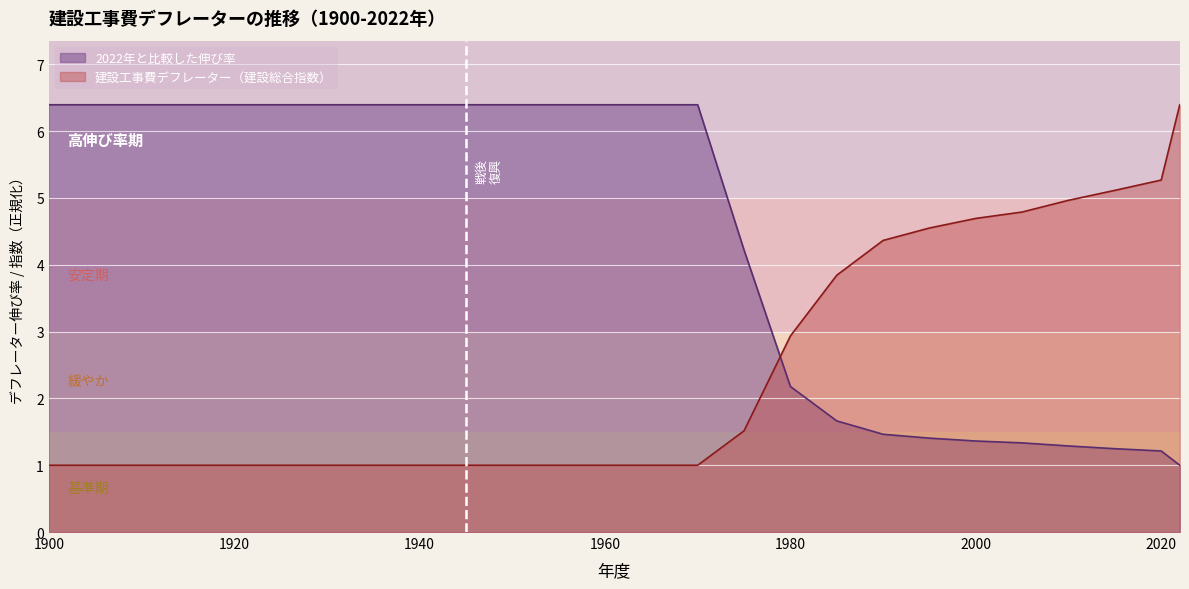

At which label does 2022年と比較した伸び率 reach its peak?

1900